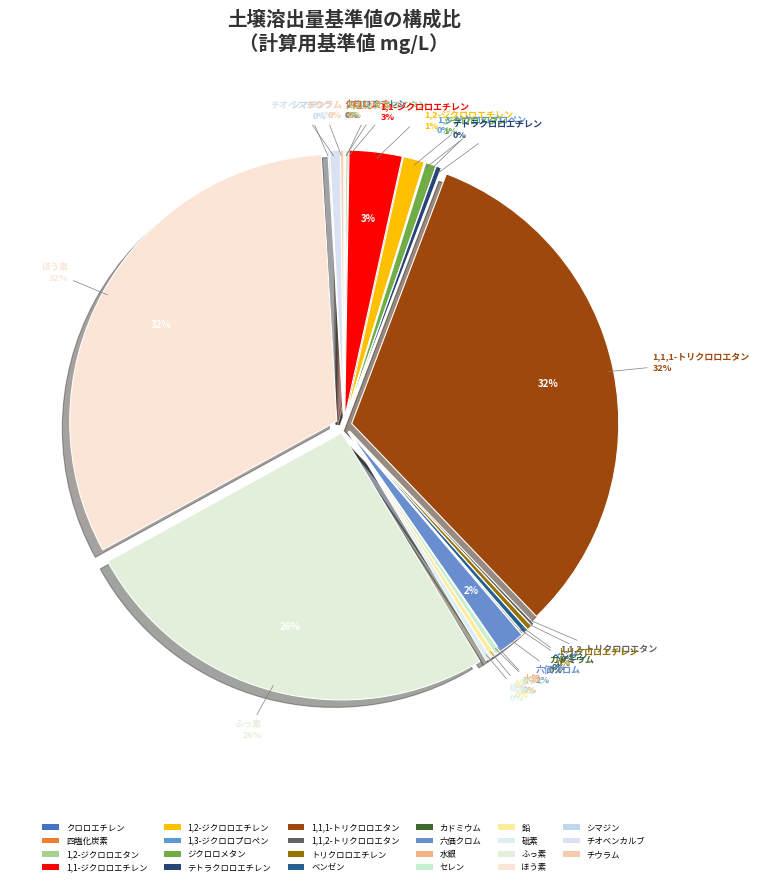

What percentage is the 1,1-ジクロロエチレン slice, to the nearest percent?

3%